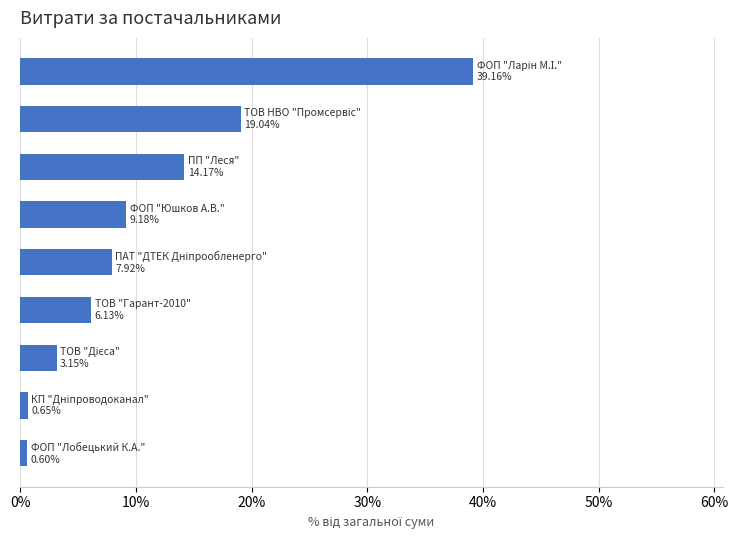

What is the sum of all values?

100.0